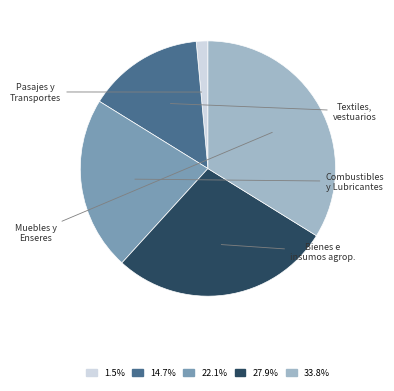

Does any single category account for the majority?

No